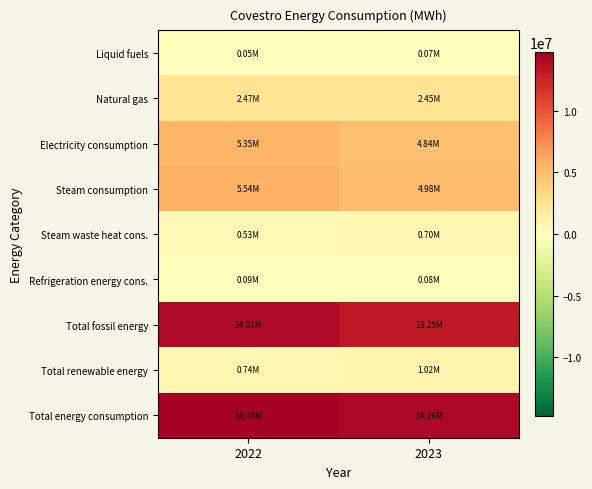

At which category is the sum across all series the highest?

2022